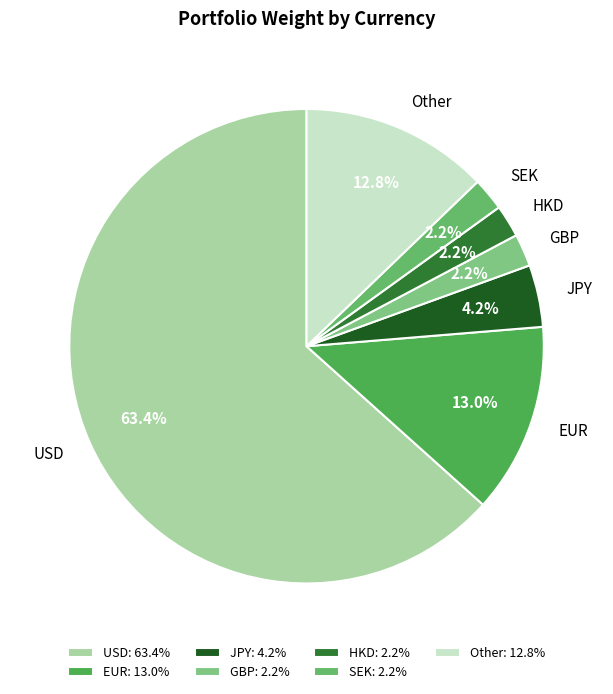

How many segments does this pie chart have?

7